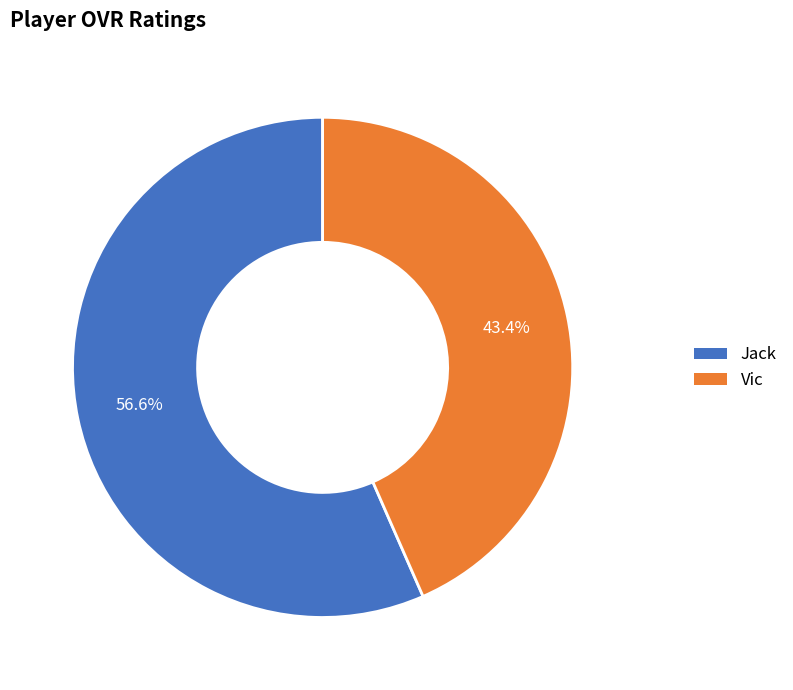

Which slice is the largest?

Jack